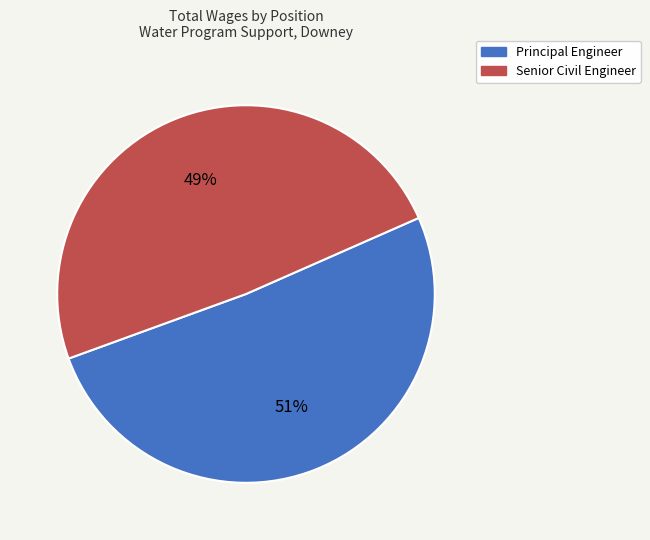

Count the number of slices in the pie.

2